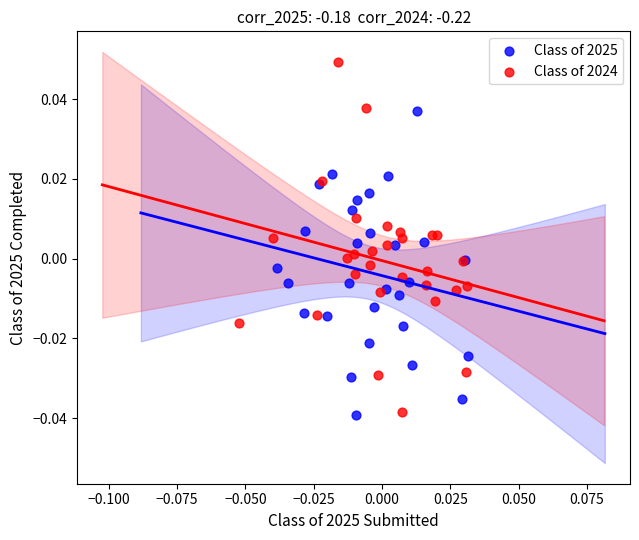

What are all the series names shown in the legend?

Class of 2025, Class of 2024